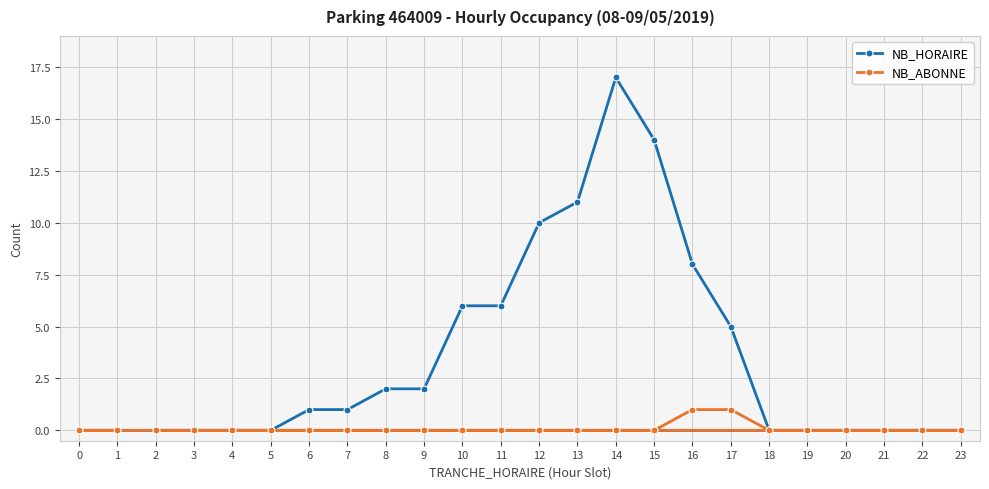

How many data points does each series have?

24